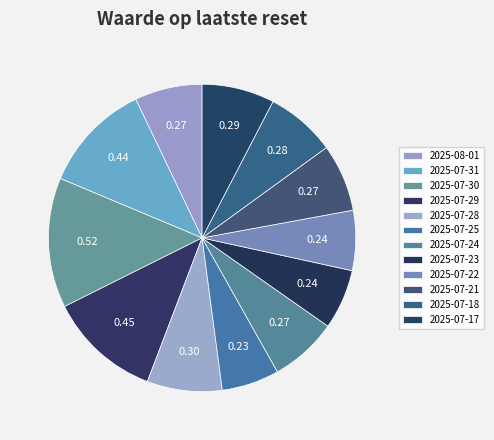

To the nearest percent, what is the difference between the 2025-07-25 and 2025-07-29 slice percentages?

6%